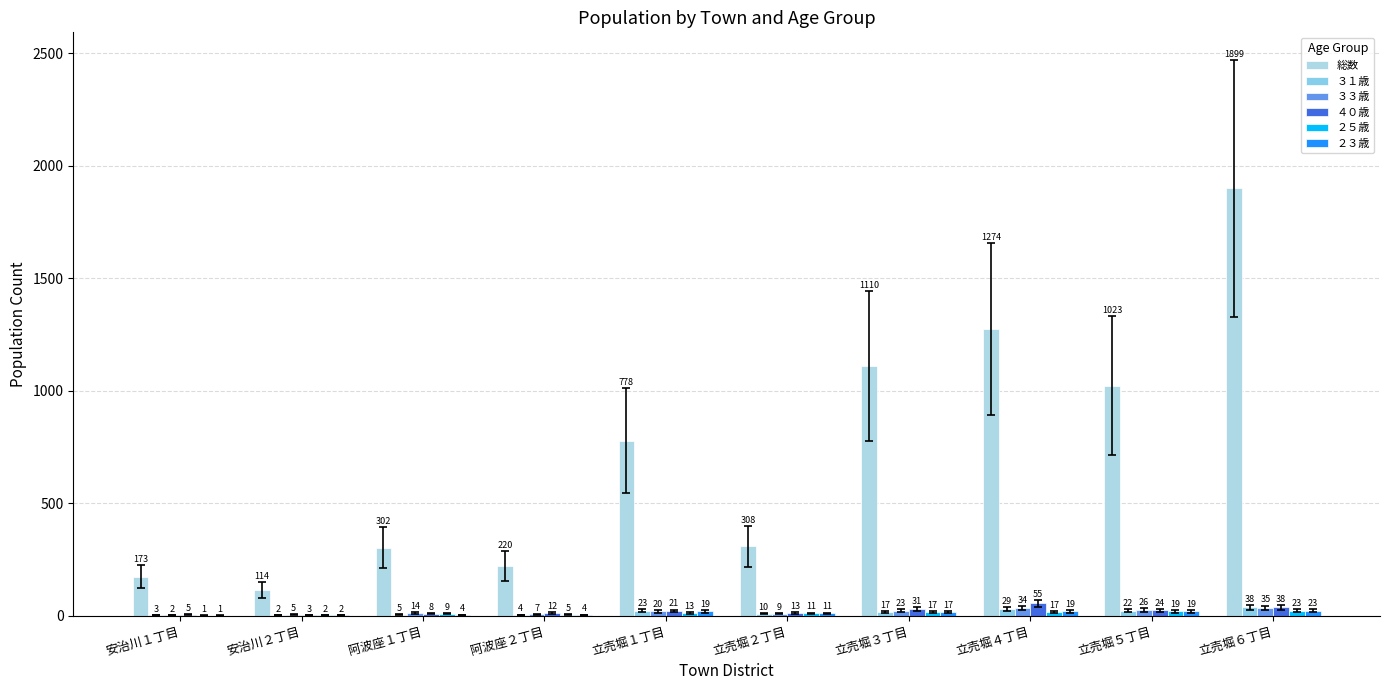

The ２３歳 series shows 17 at 立売堀３丁目. True or false?

True